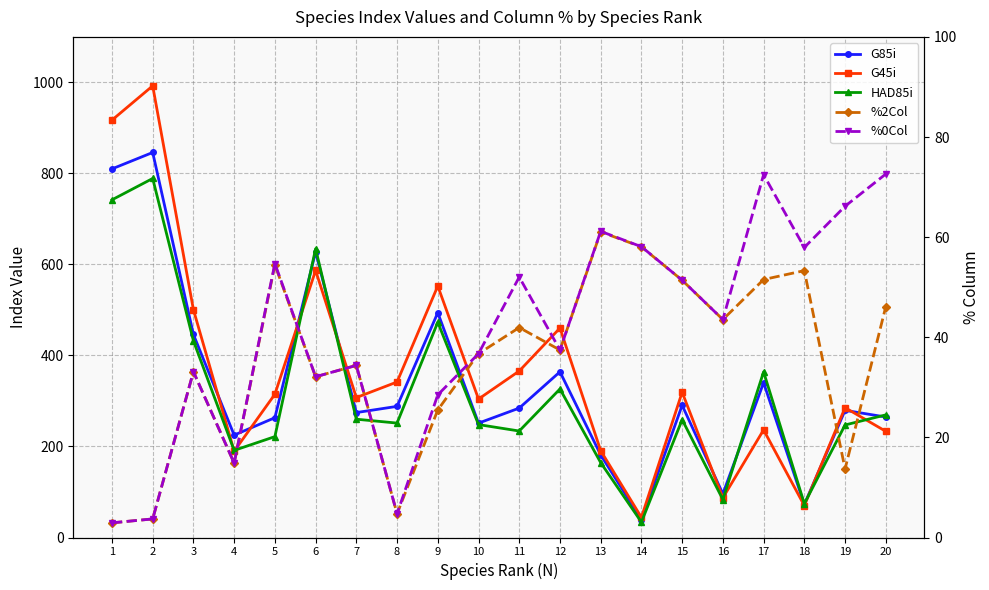

Between 7 and 16, which series saw the biggest shift?

G45i